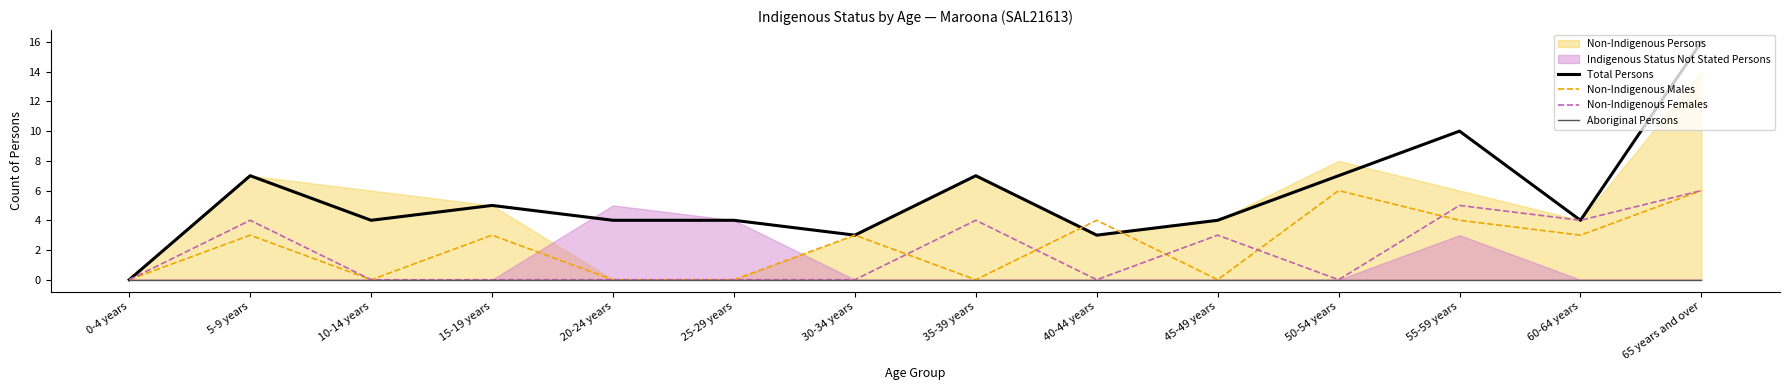

The value of Non-Indigenous Females at 35-39 years is 4. True or false?

True